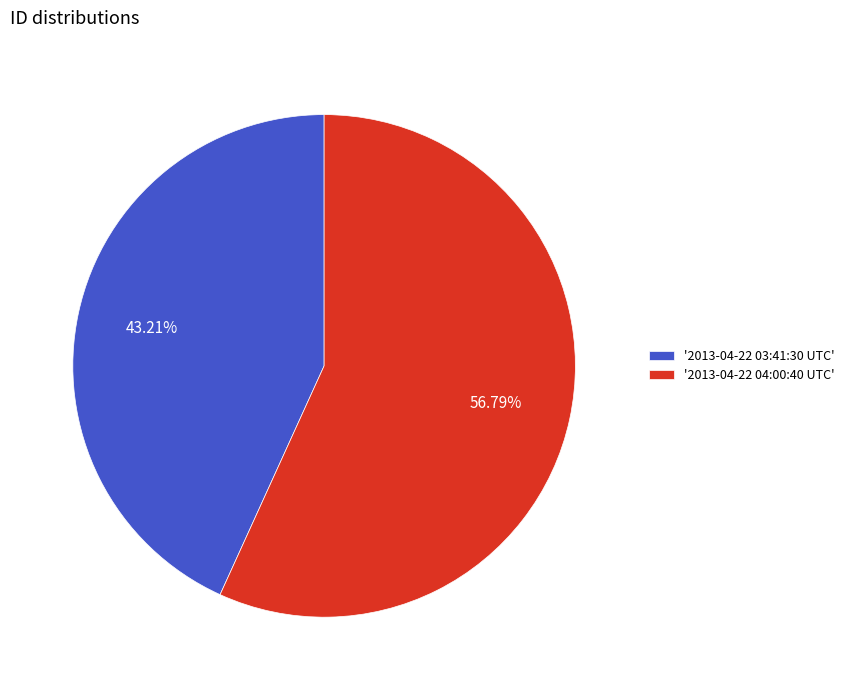

What is the majority slice?

'2013-04-22 04:00:40 UTC'